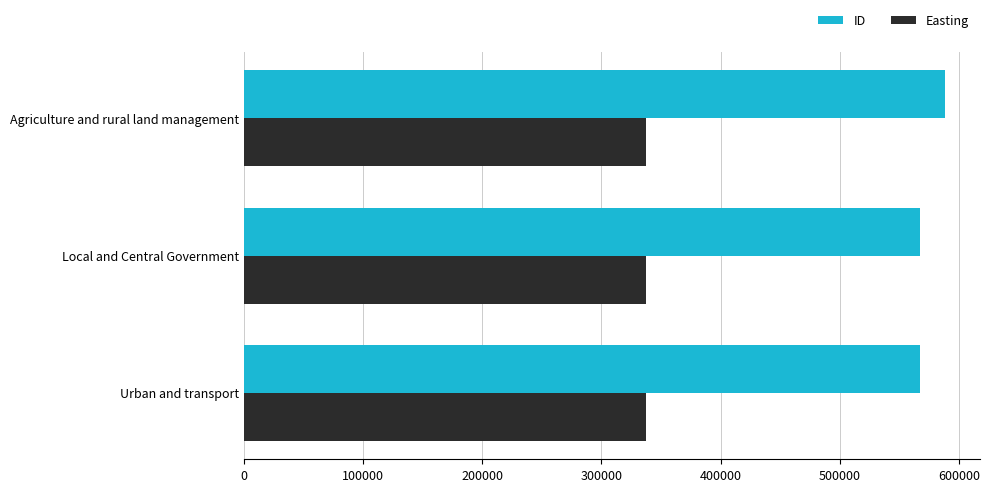

Rank the series by their maximum value, from highest to lowest.

ID, Easting